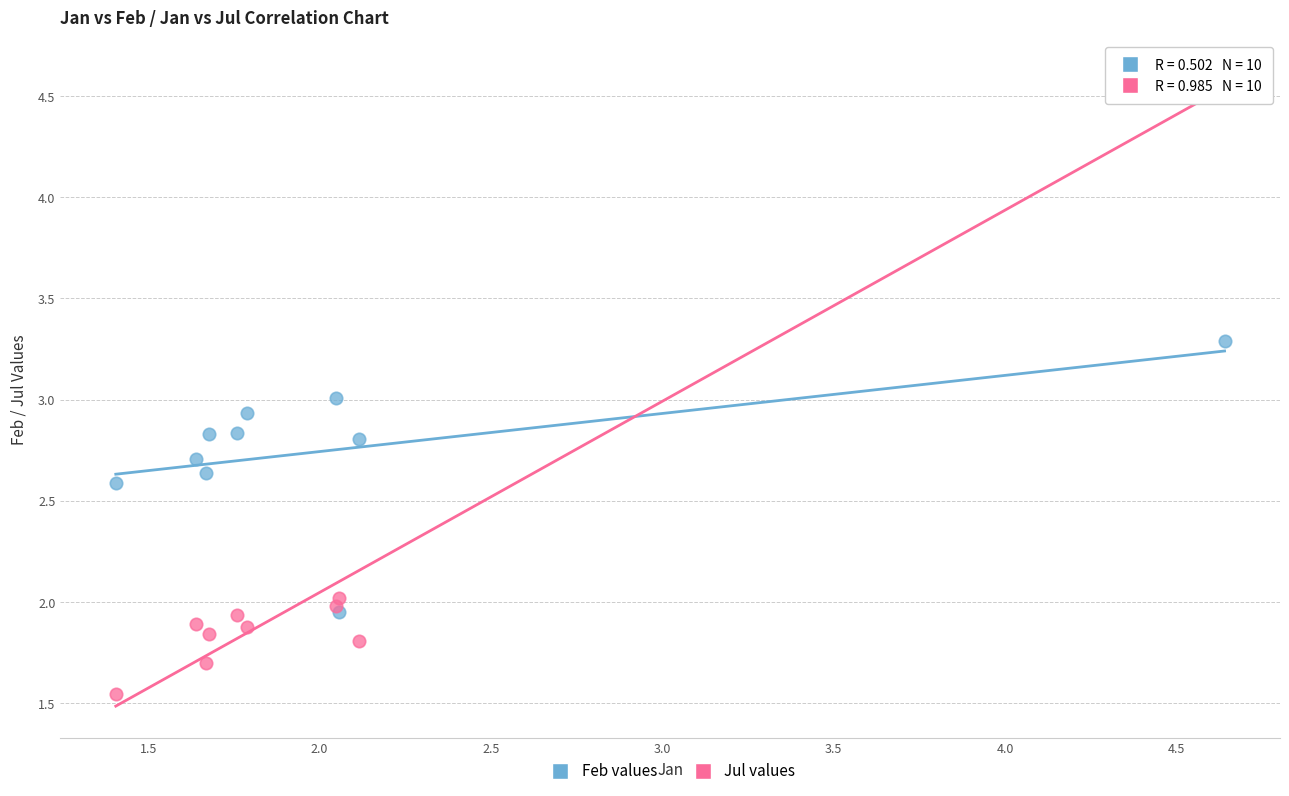

Which series reaches the maximum Y coordinate?

Jul values